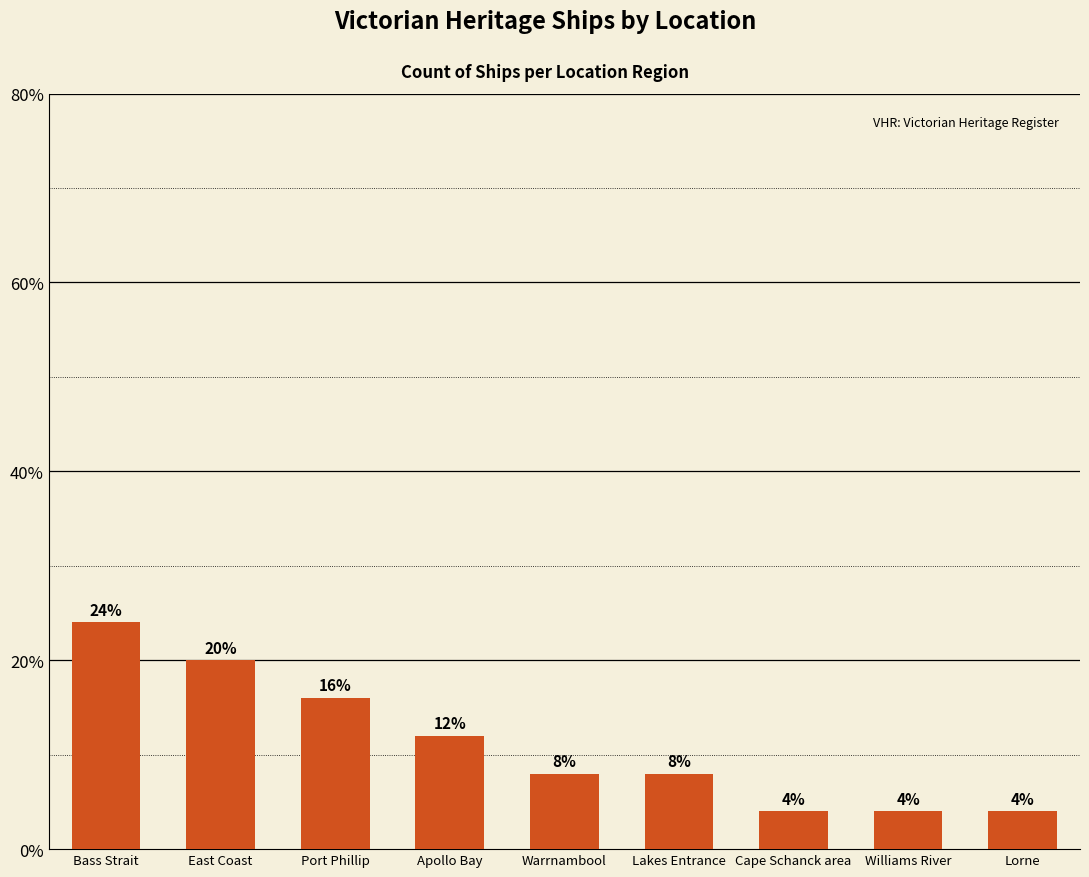

How many values are between 4 and 16?

7